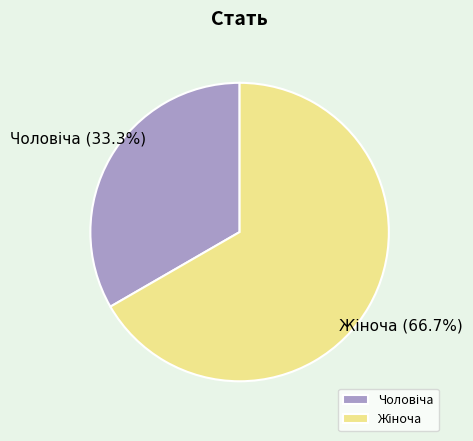

Does any single category account for the majority?

Yes